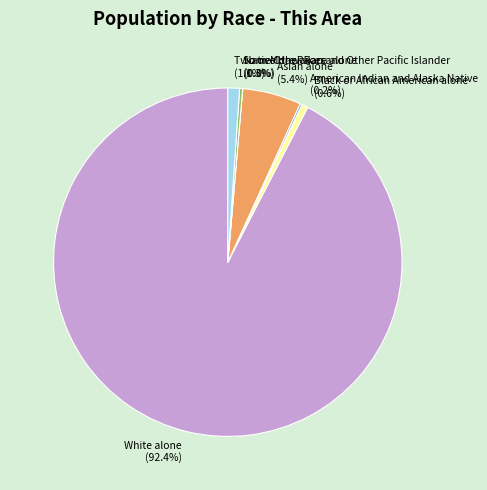

Is White alone the majority of the pie?

Yes